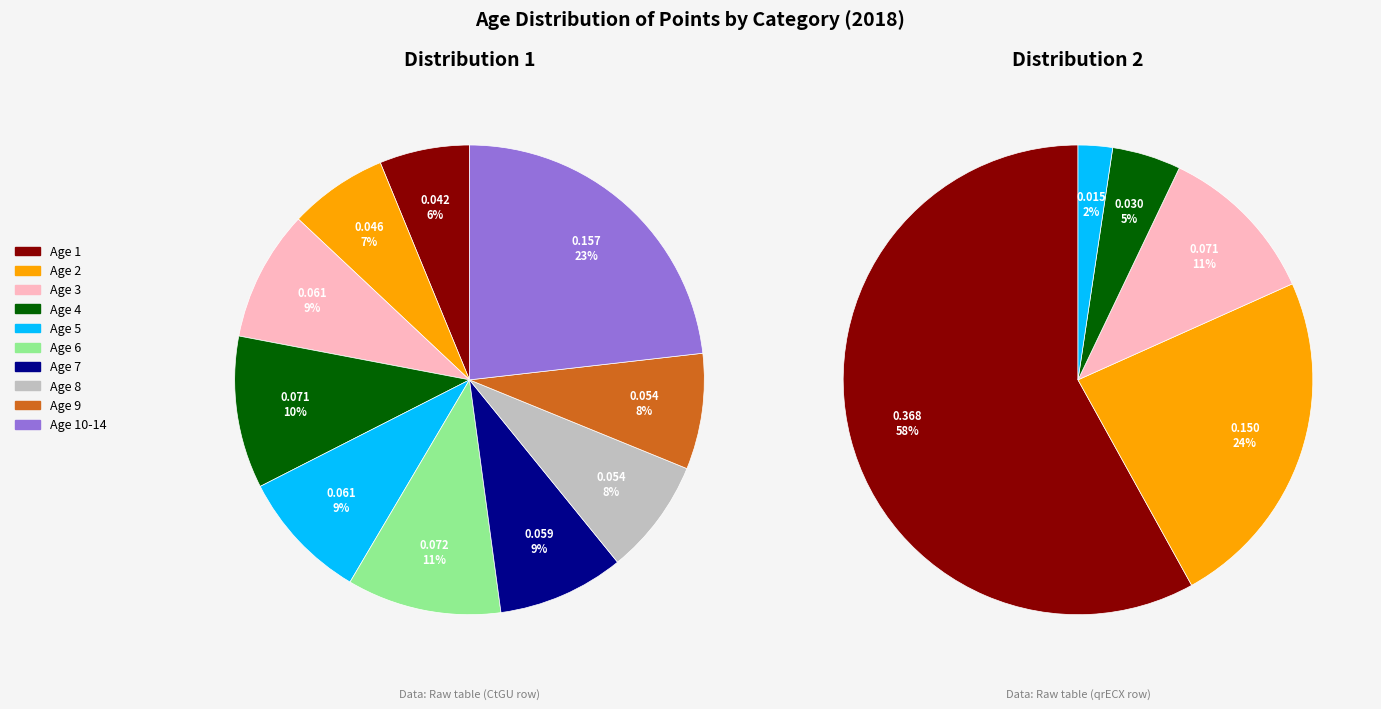

How many segments does this pie chart have?

10